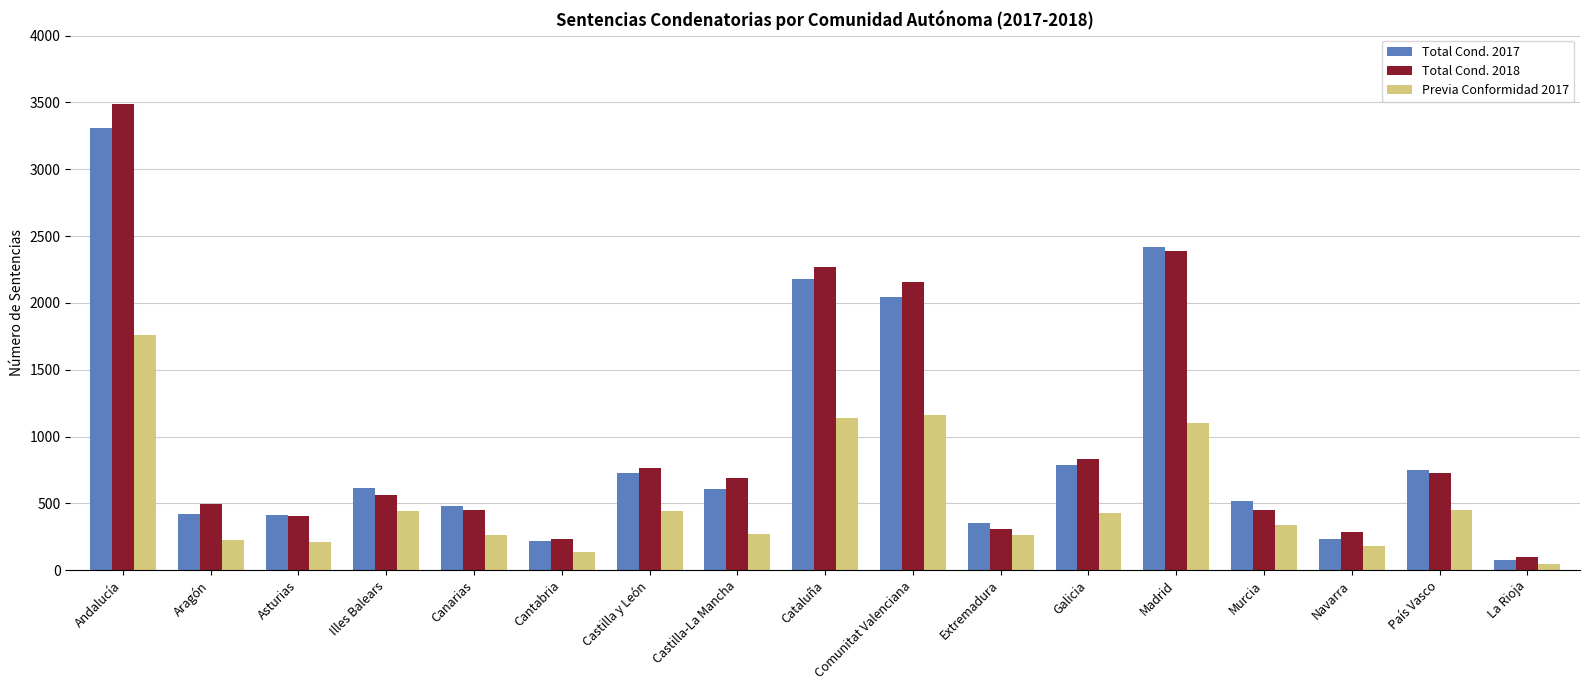

What is the label of the 4th bar from the right?

Murcia